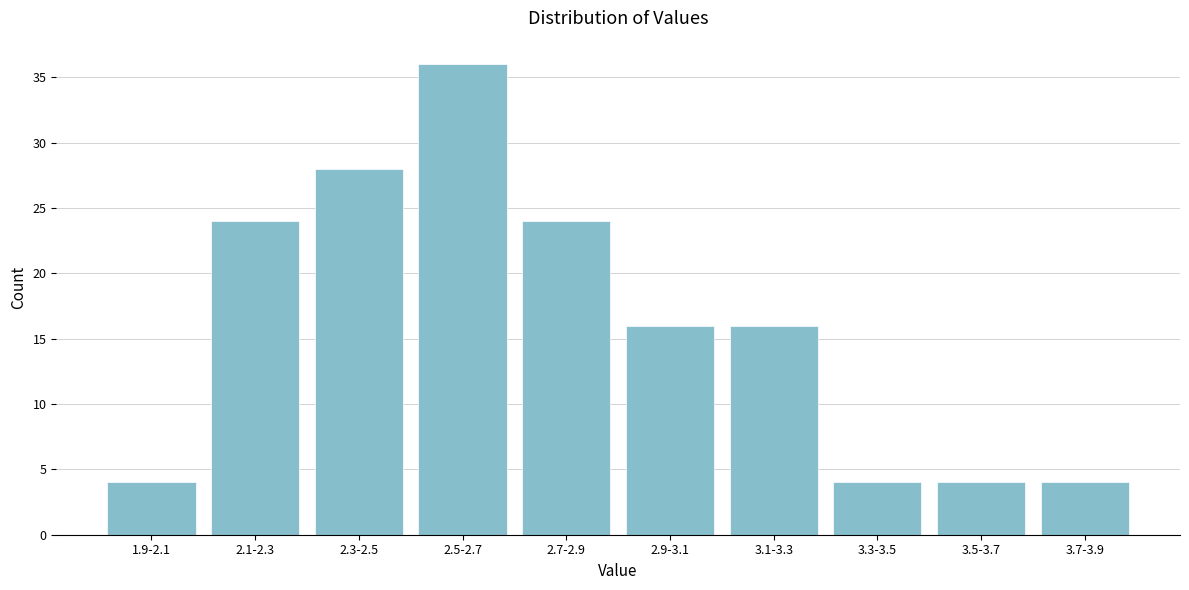

Reading right to left, extract all data points from this chart.

4	4	4	16	16	24	36	28	24	4